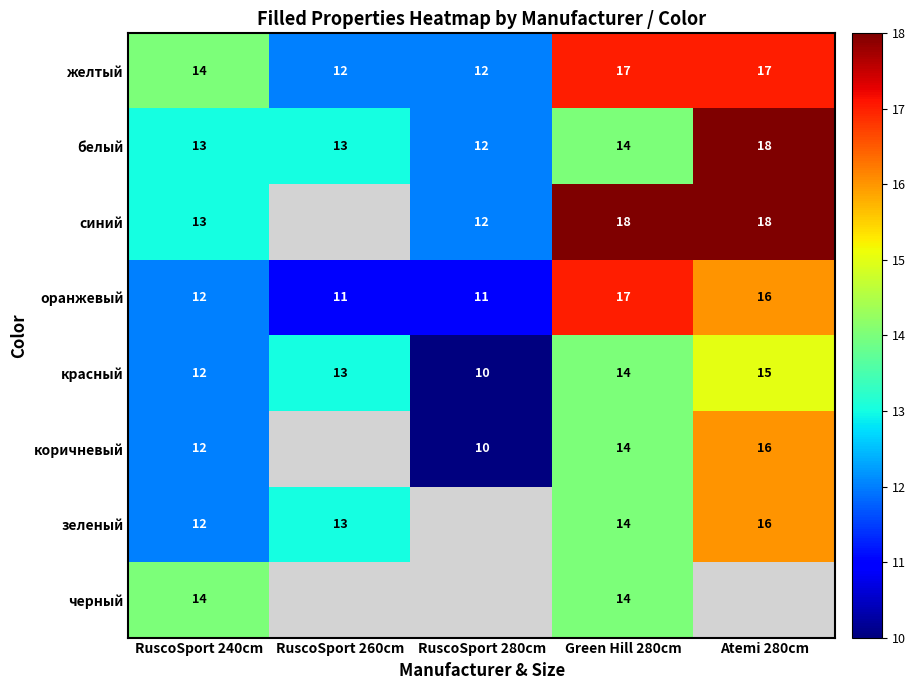

Between RuscoSport 280cm and RuscoSport 260cm, which is larger?

RuscoSport 280cm